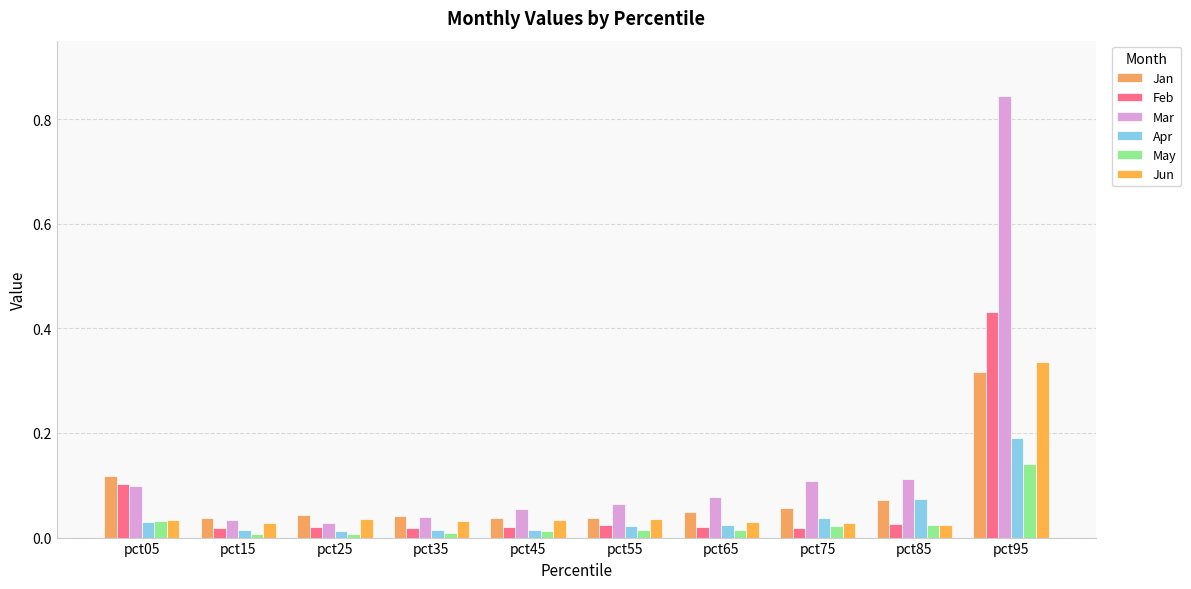

Read the Mar value at pct85.

0.1